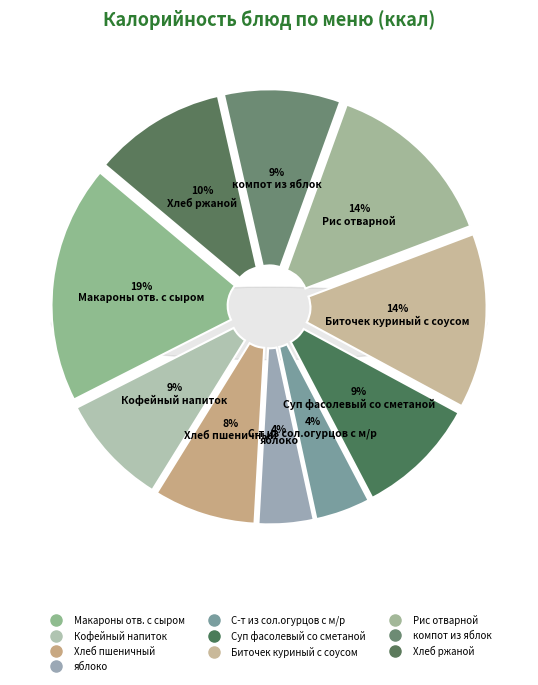

How many slices are in this pie chart?

10